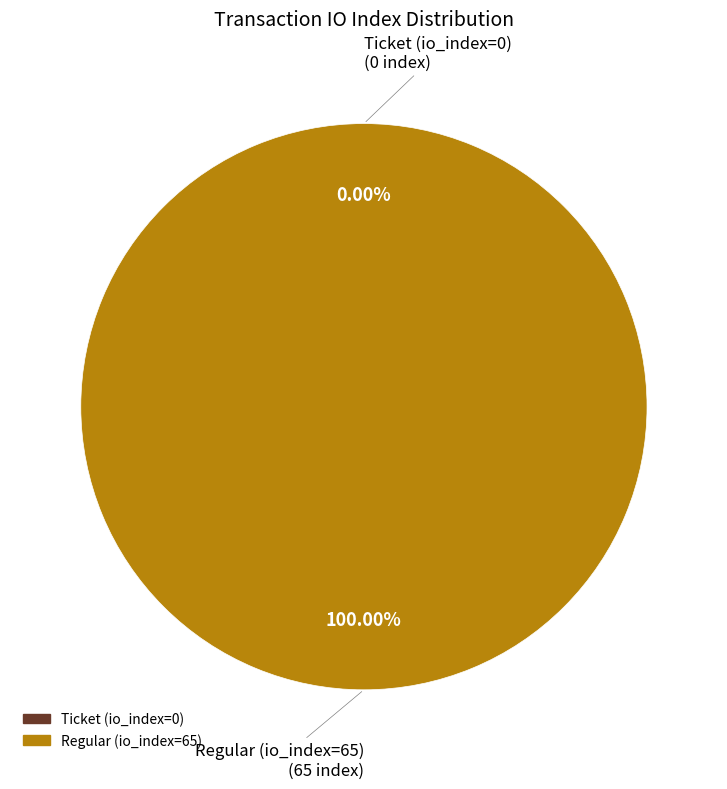

True or false: Ticket (io_index=0) accounts for 0% of the total.

True